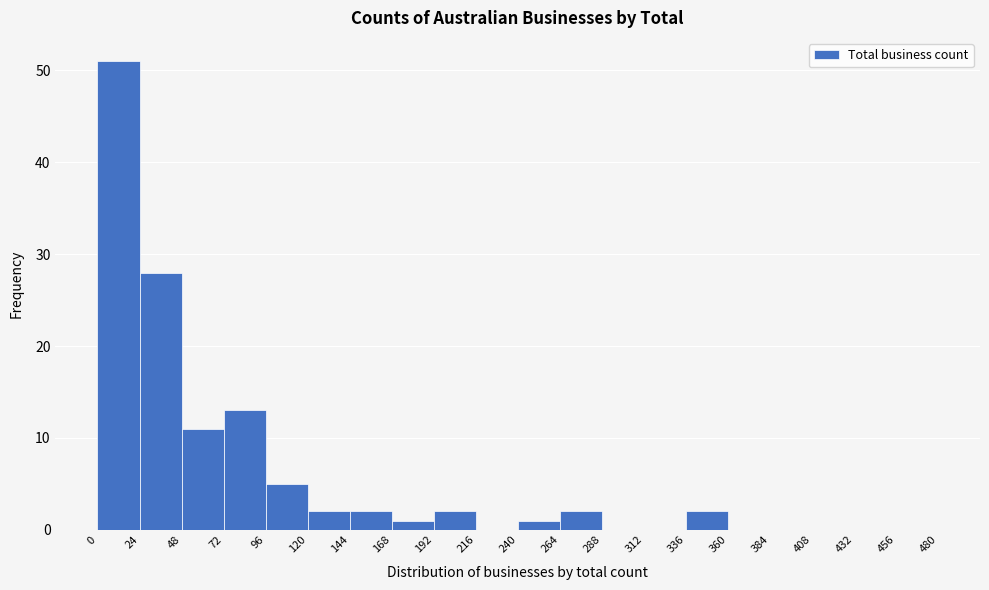

Reading left to right, transcribe this chart: for each bar, give the range it covers on the x-axis and its height. The values are not printed on the chart, so give them approximately, as read against the axis.

0 to 24: 51
24 to 48: 28
48 to 72: 11
72 to 96: 13
96 to 120: 5
120 to 144: 2
144 to 168: 2
168 to 192: 1
192 to 216: 2
216 to 240: 0
240 to 264: 1
264 to 288: 2
288 to 312: 0
312 to 336: 0
336 to 360: 2
360 to 384: 0
384 to 408: 0
408 to 432: 0
432 to 456: 0
456 to 480: 0